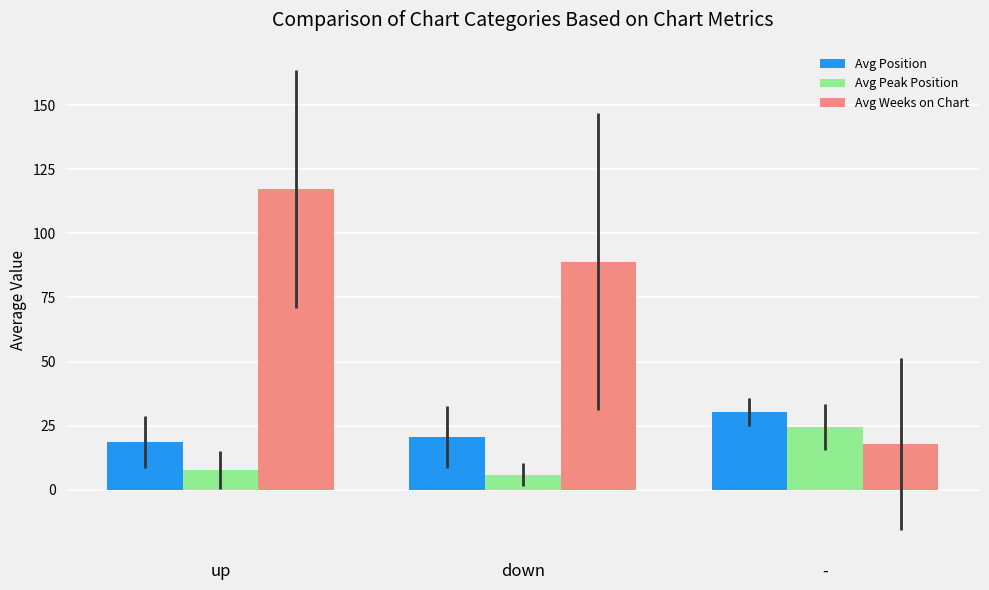

List the labels in order of Avg Position value, largest first.

-, down, up